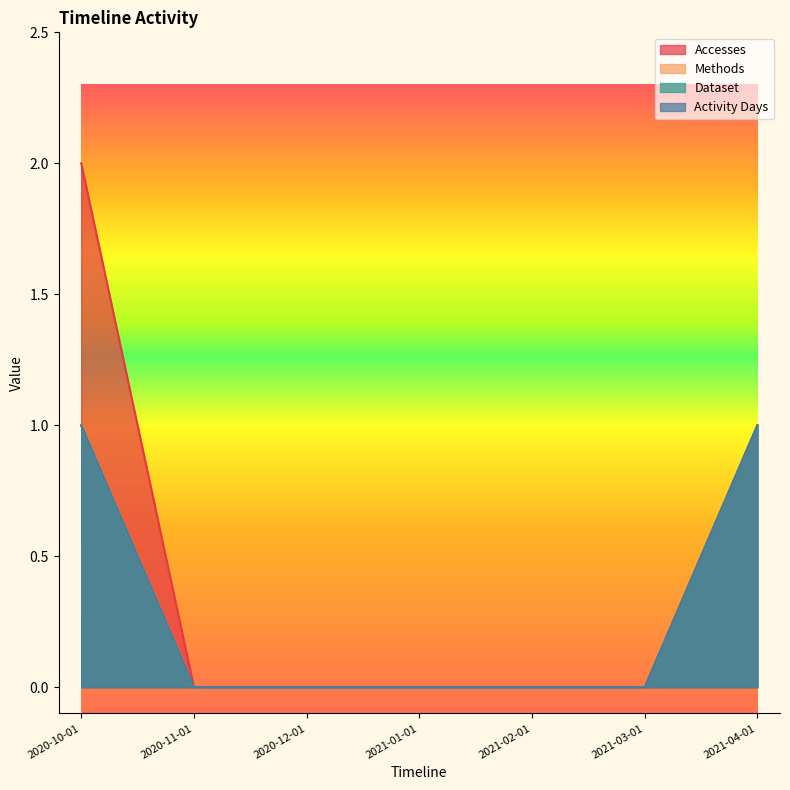

What is the total value across all series at 2021-04-01?

4